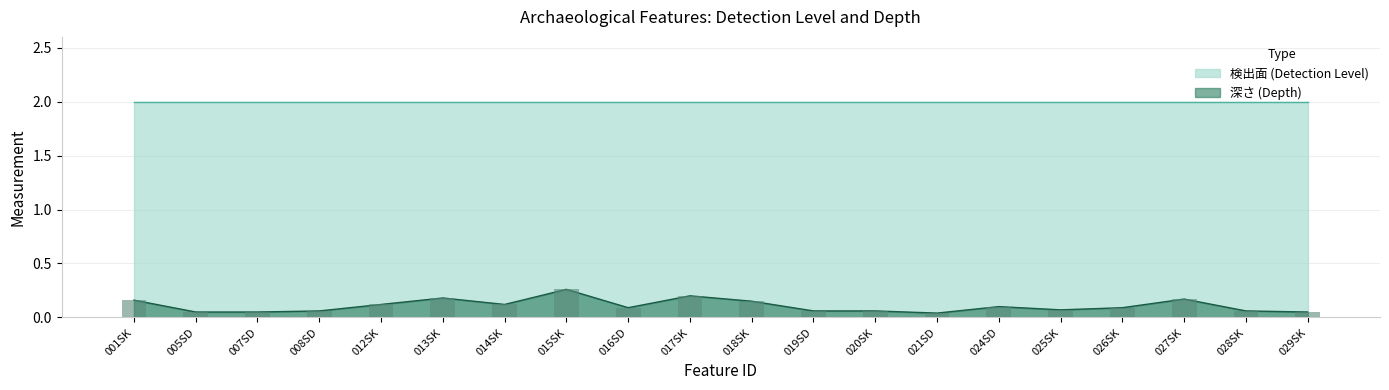

What is the difference between the maximum and minimum values?

0.2